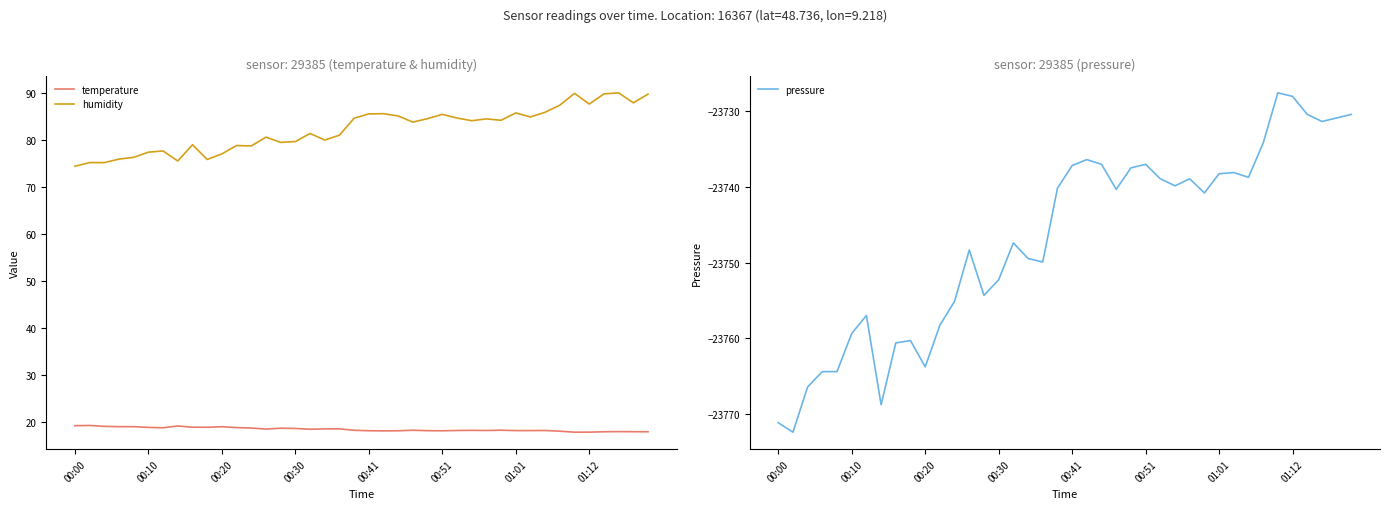

How many values in the pressure series are below -23740?

22